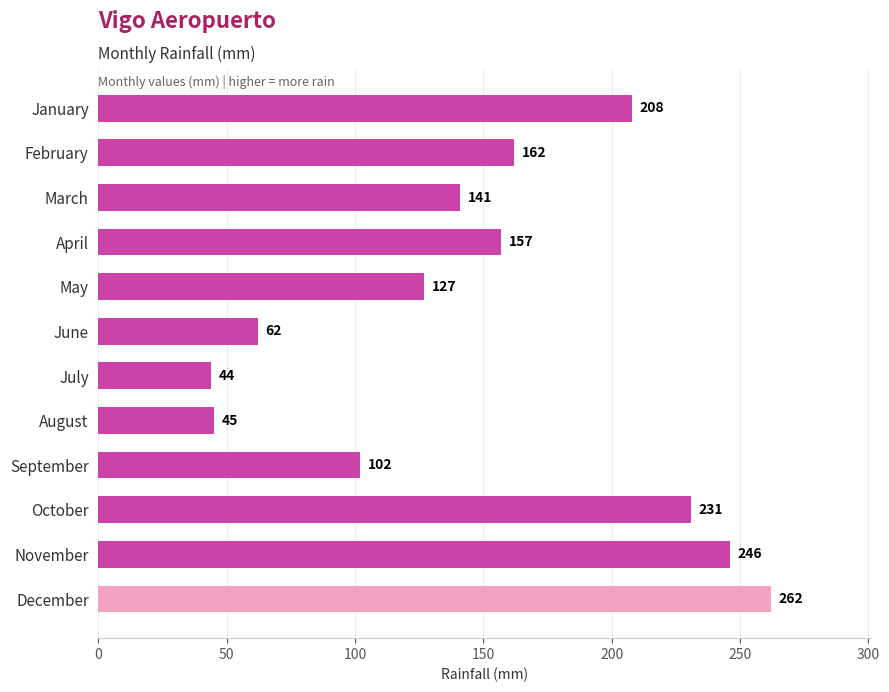

What is the greatest value displayed?

262